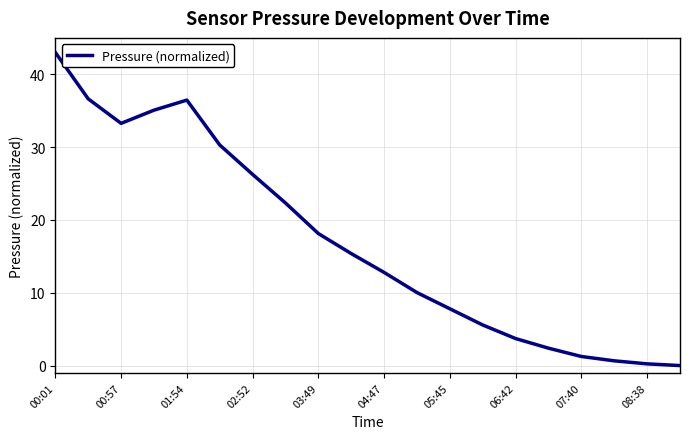

What is the average value?

17.1